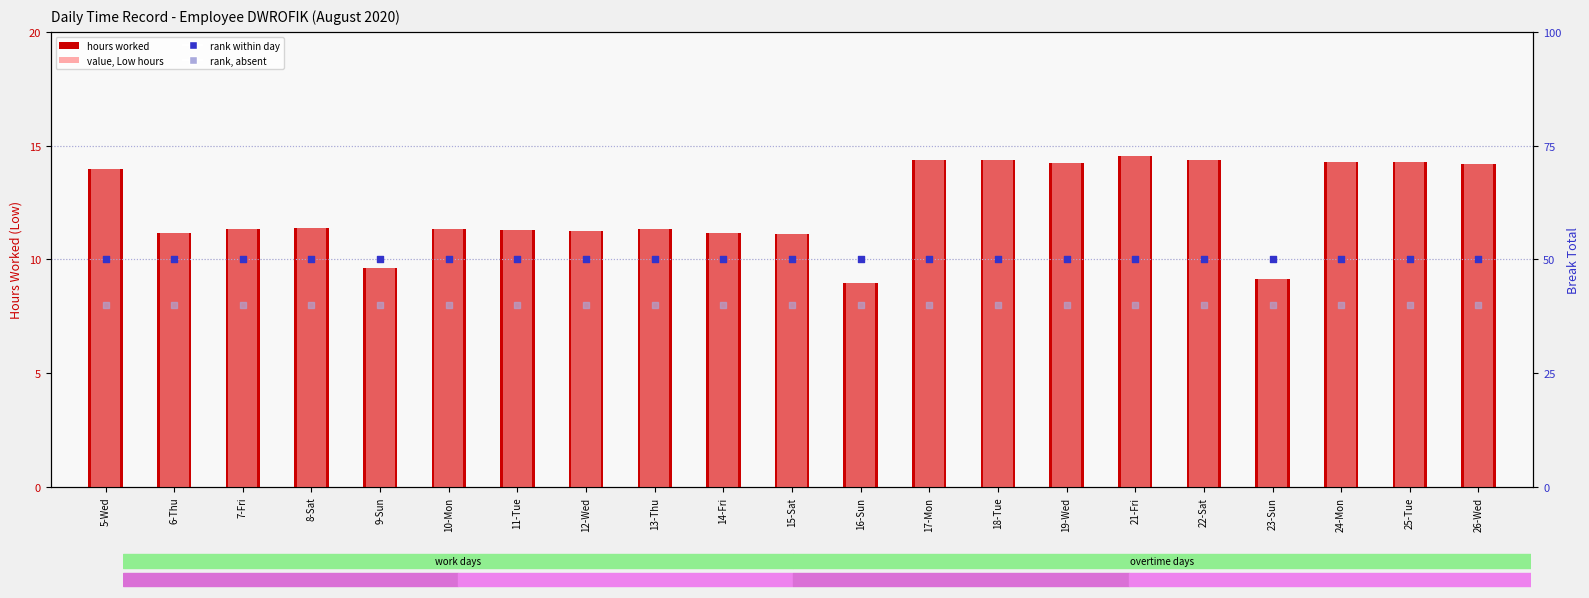

Is the value of value, Low hours at 9-Sun greater than the value of Low (hours) at 23-Sun?

Yes